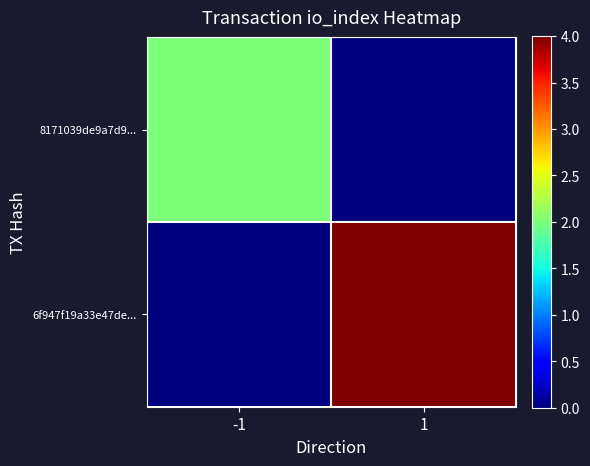

Rank the series by their maximum value, from lowest to highest.

8171039de9a7d9..., 6f947f19a33e47de...